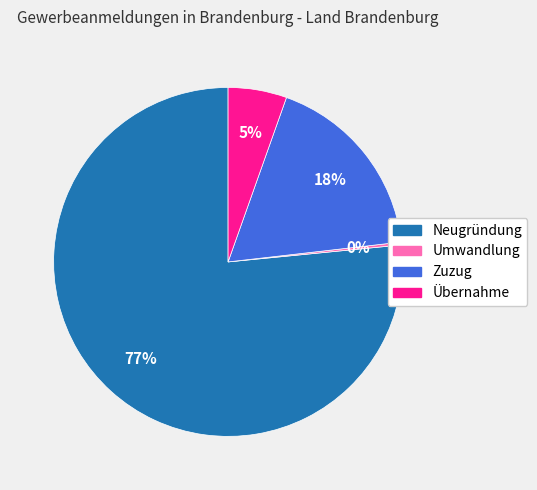

Which slice represents more than half of the pie?

Neugründung